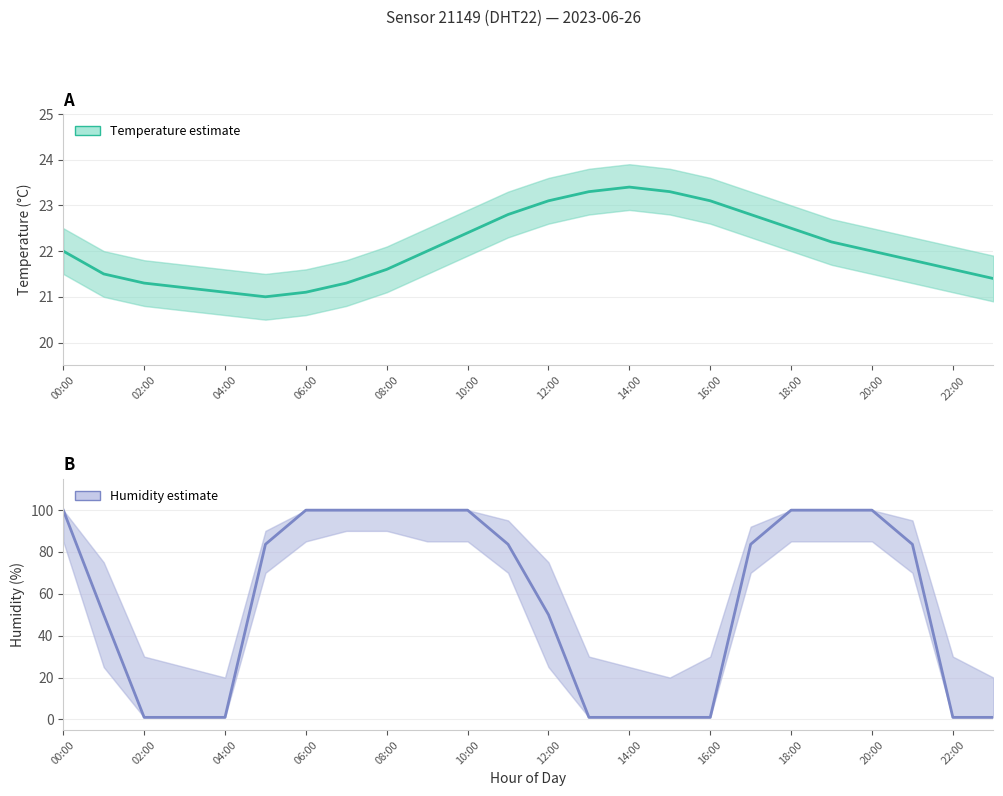

Where does the humidity series first go above 83?

00:00